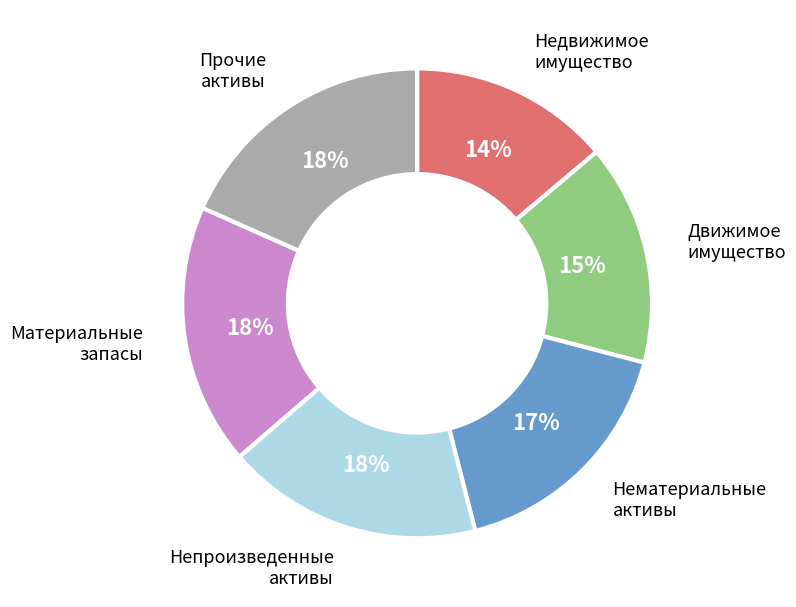

To the nearest percent, what is the average slice percentage?

17%